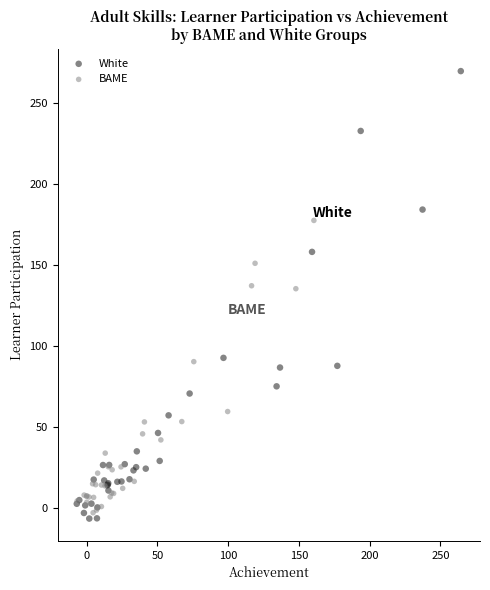

Which series has the widest spread of Y values?

White